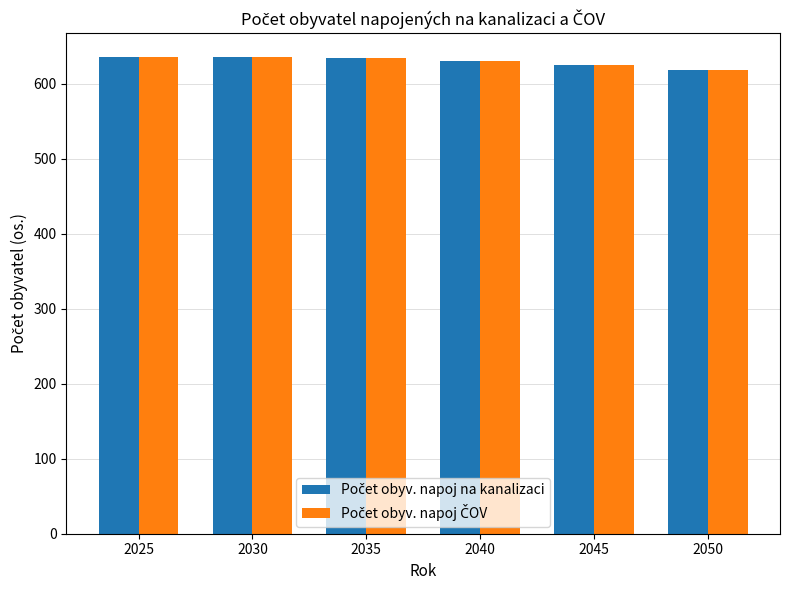

What is the maximum value shown in the chart?

636